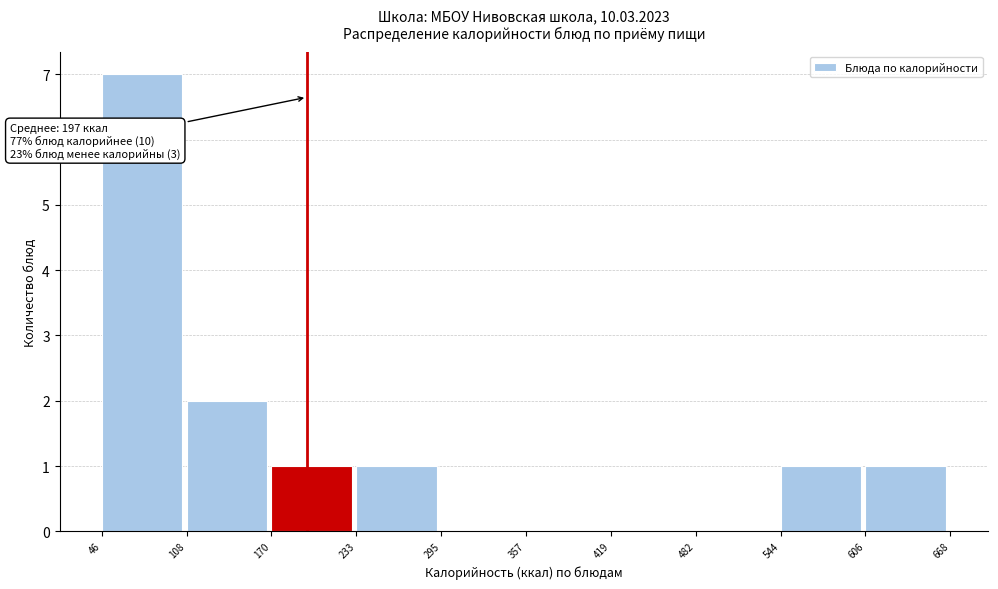

Which range on the x-axis has the tallest bar?

46 to 108